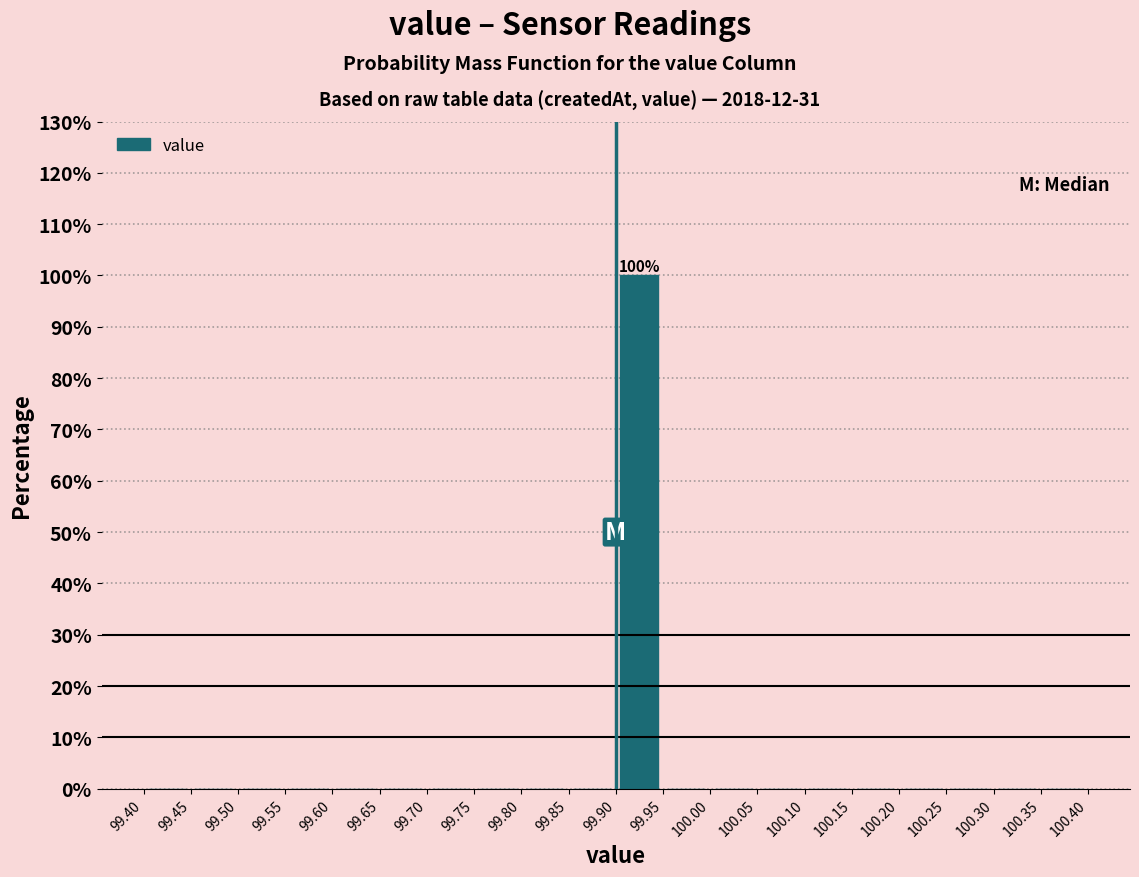

Over which range of the x-axis is the bar tallest?

99.90 to 99.95